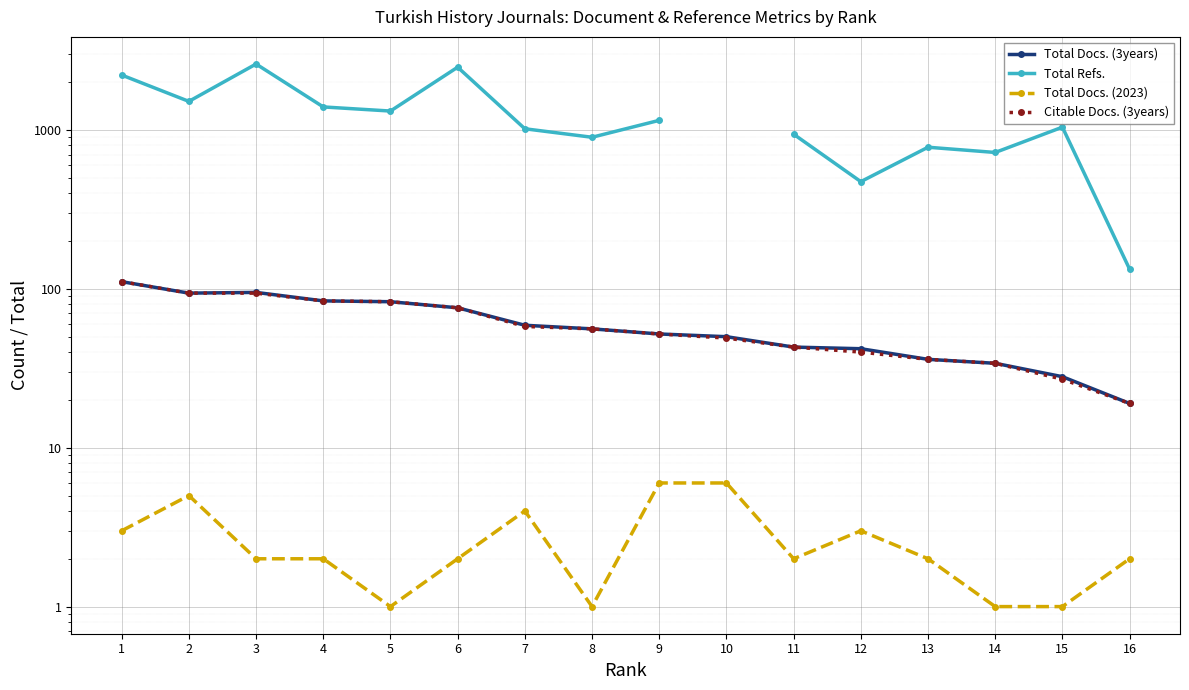

How many categories are shown in the chart?

16